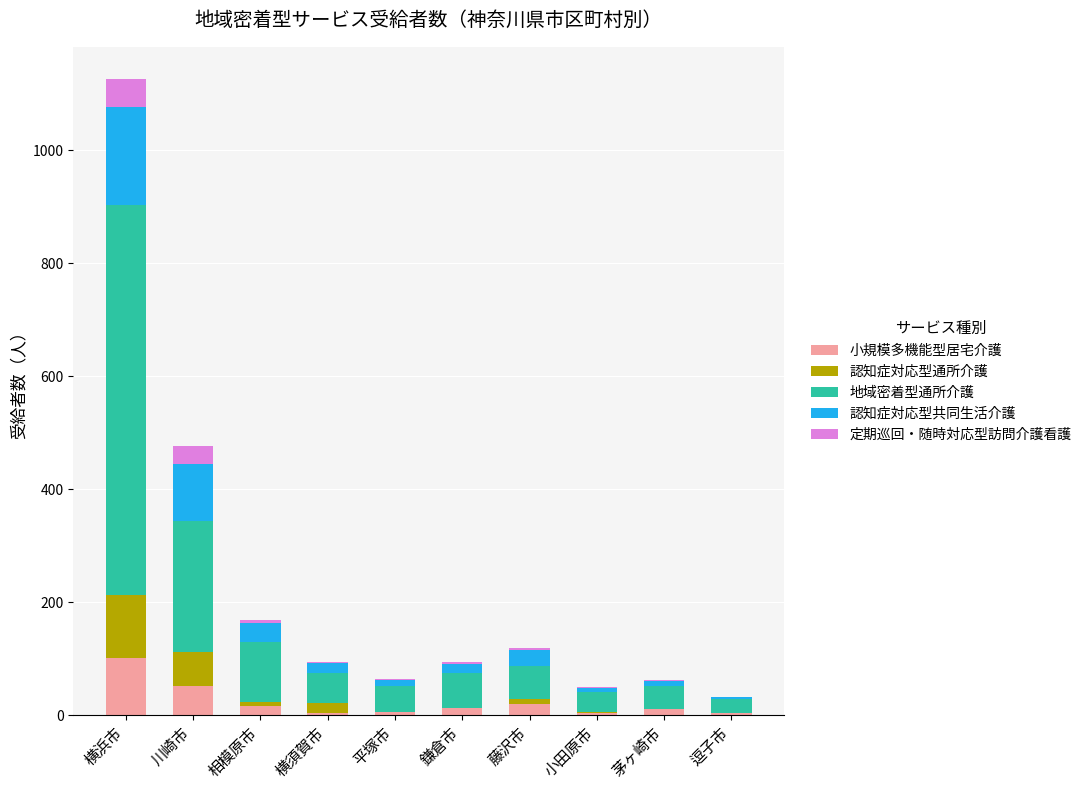

Count the number of categories in the chart.

10